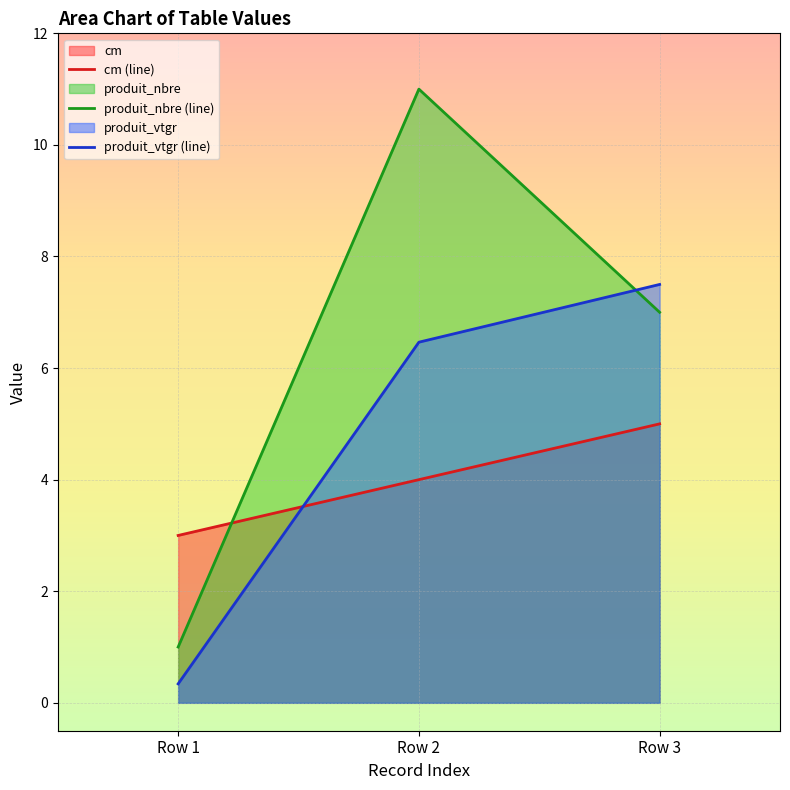

Which series has the widest spread of values?

produit_nbre (line)